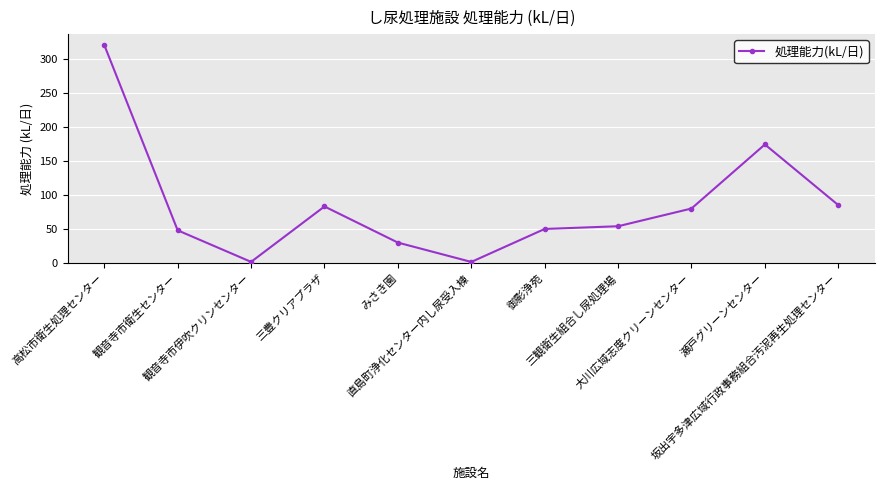

What is the label of the 2nd point from the left?

観音寺市衛生センター